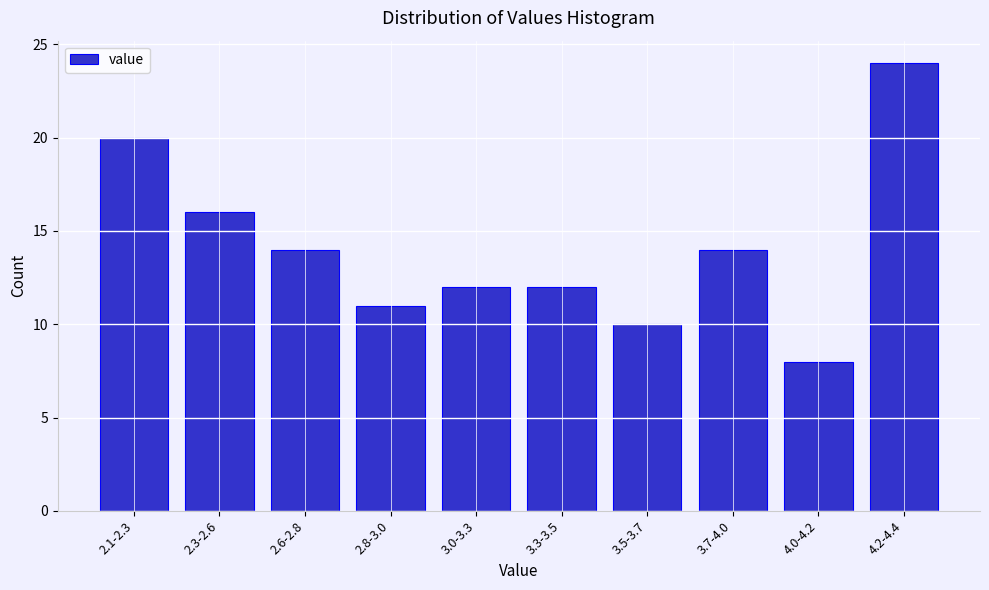

Reading left to right, transcribe all the data shown in this chart.

2.1-2.3=20	2.3-2.6=16	2.6-2.8=14	2.8-3.0=11	3.0-3.3=12	3.3-3.5=12	3.5-3.7=10	3.7-4.0=14	4.0-4.2=8	4.2-4.4=24